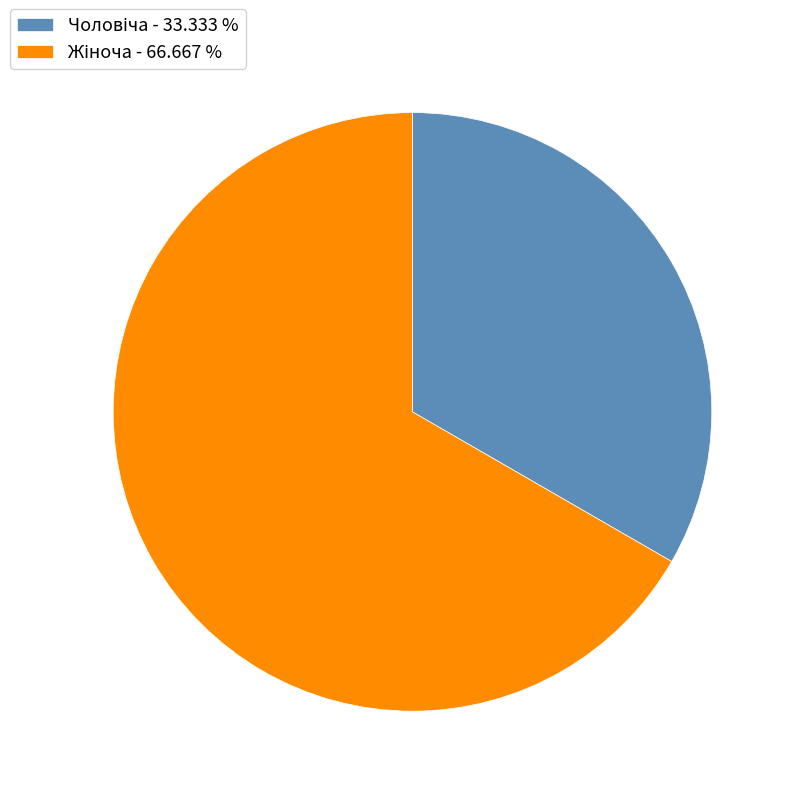

Does any single category account for the majority?

Yes